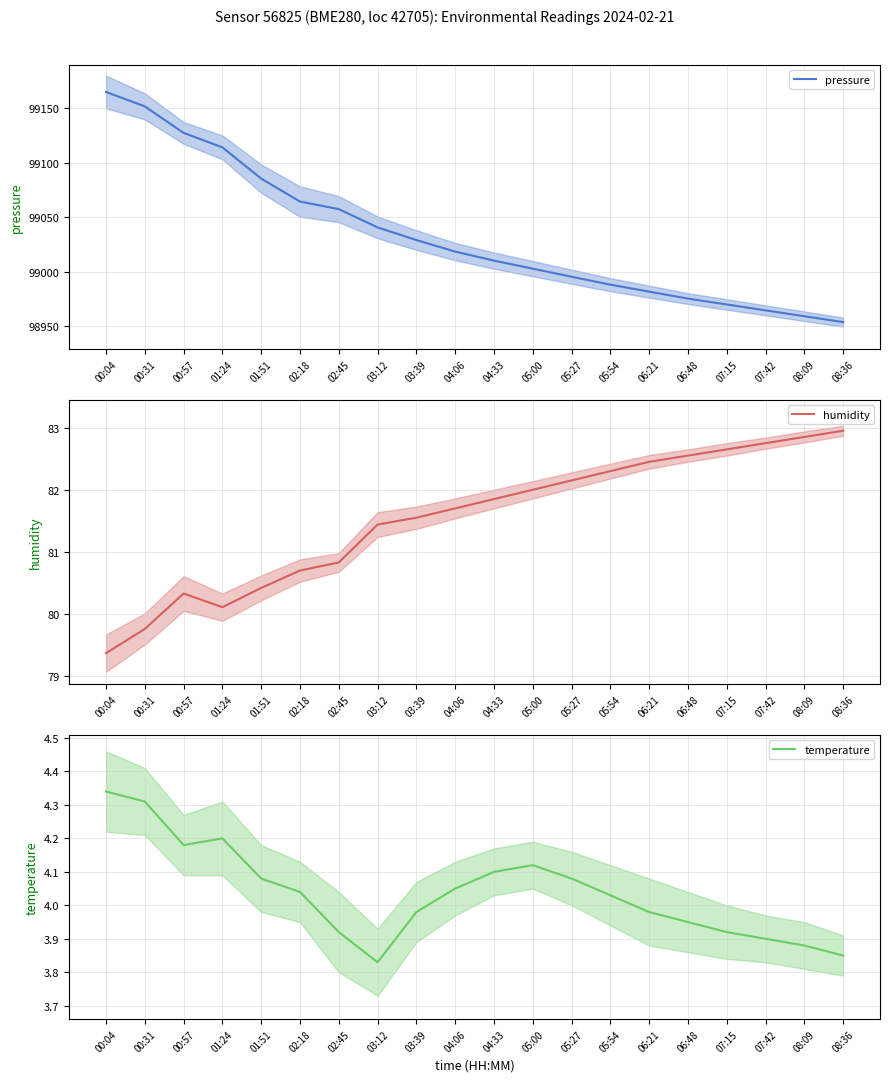

Which label corresponds to the largest value in the chart?

00:04